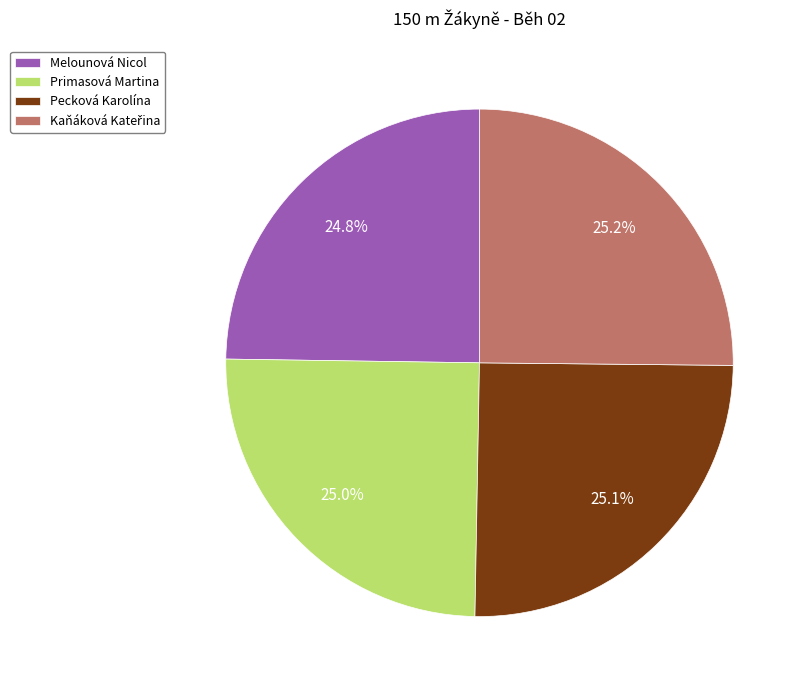

What is the ratio of the value at Primasová Martina to the value at Pecková Karolína?

1.0